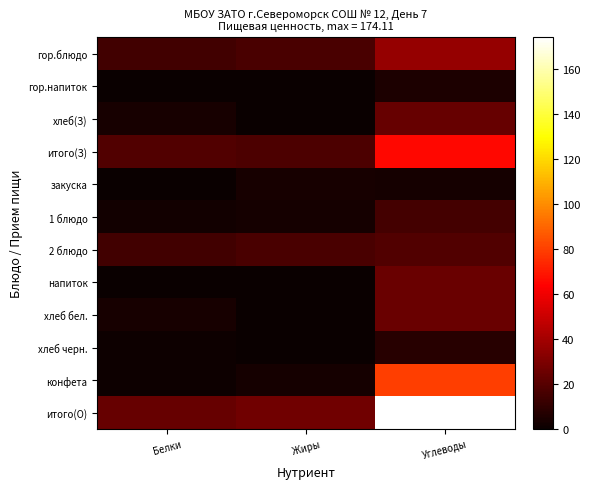

Which has a higher value, Белки or Углеводы?

Углеводы